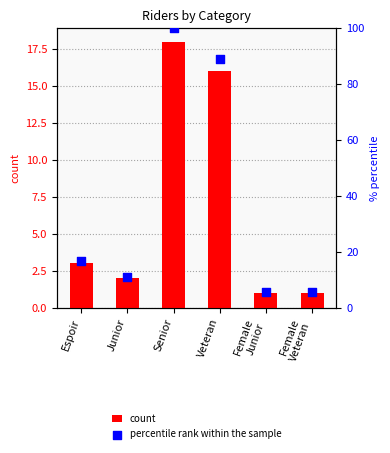

What are all the series names shown in the legend?

count, percentile rank within the sample